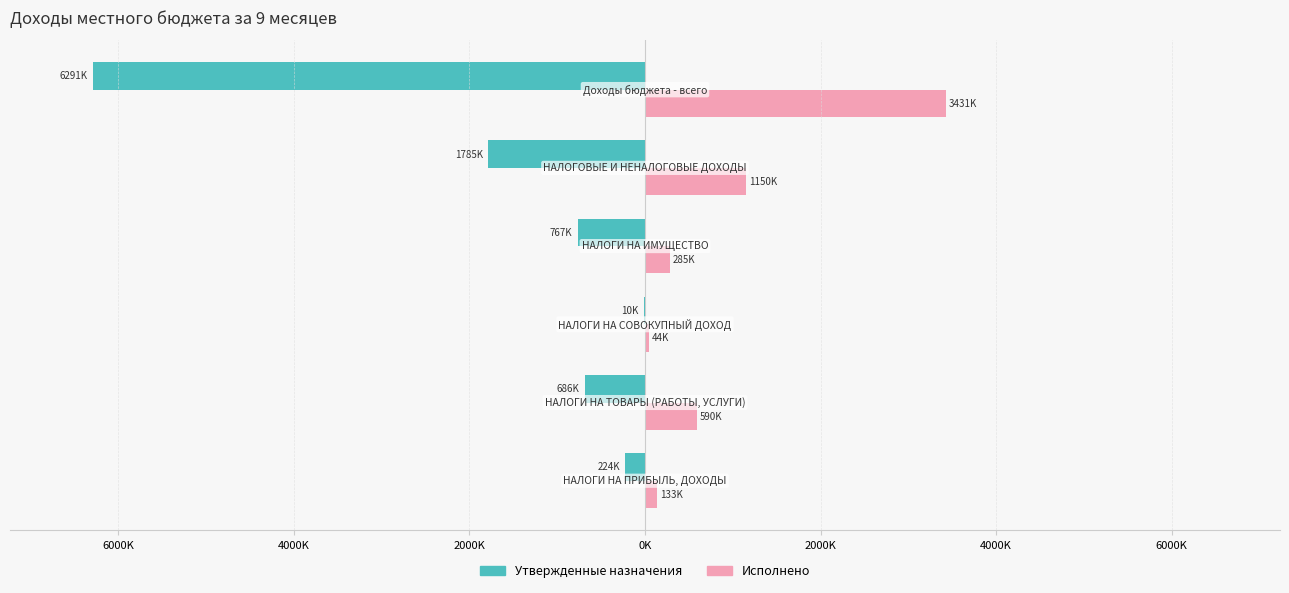

What are all the series names shown in the legend?

Утвержденные назначения, Исполнено